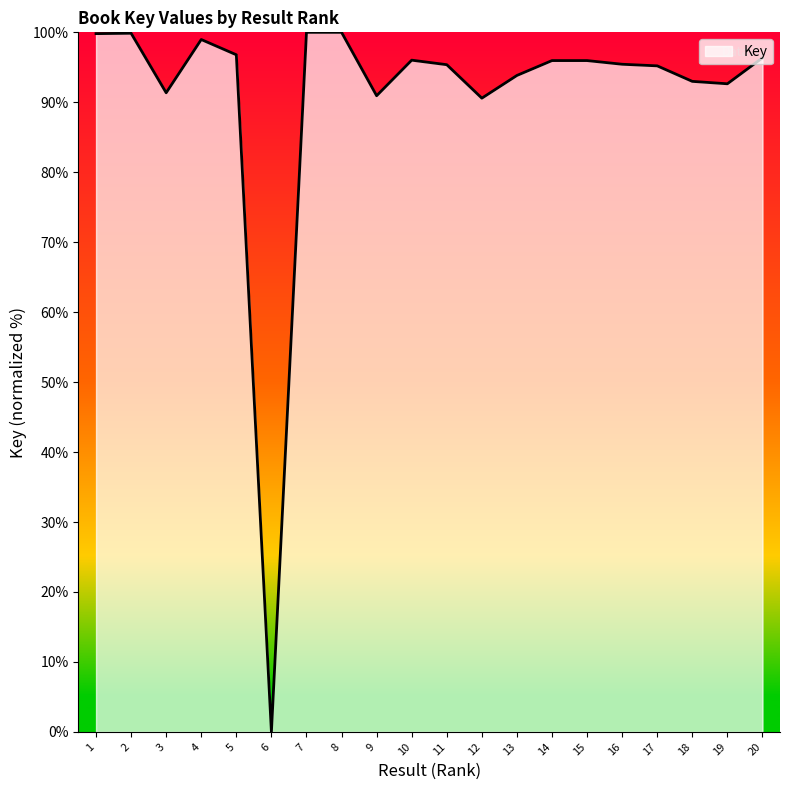

What is the difference between the values at 12 and 15?

5.4